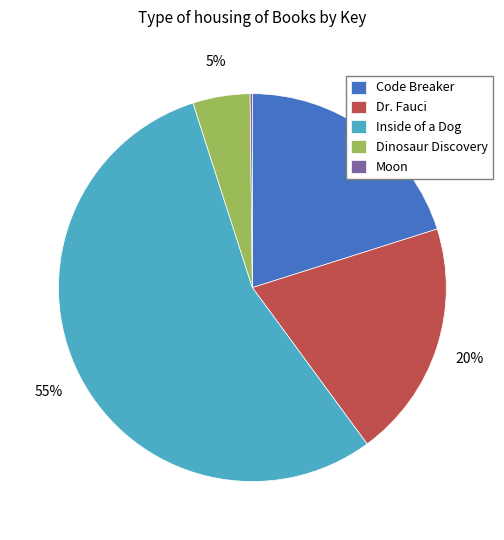

Which has a higher value, Dinosaur Discovery or Code Breaker?

Code Breaker